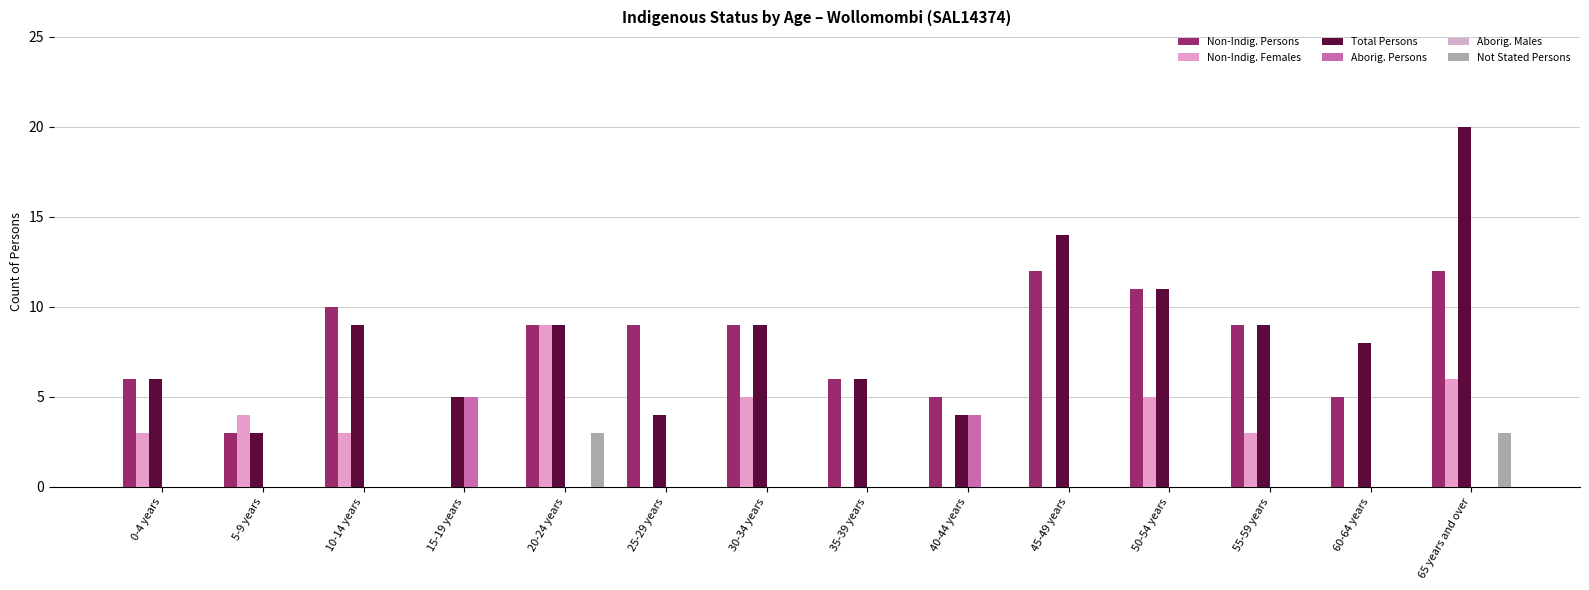

How many groups of bars are there?

14